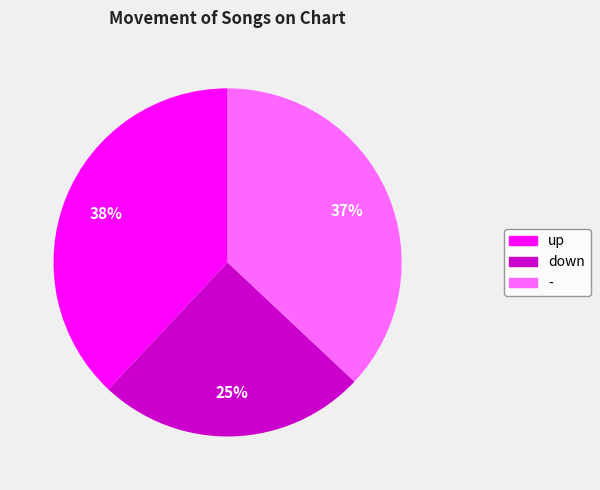

To the nearest percent, what is the average slice percentage?

33%